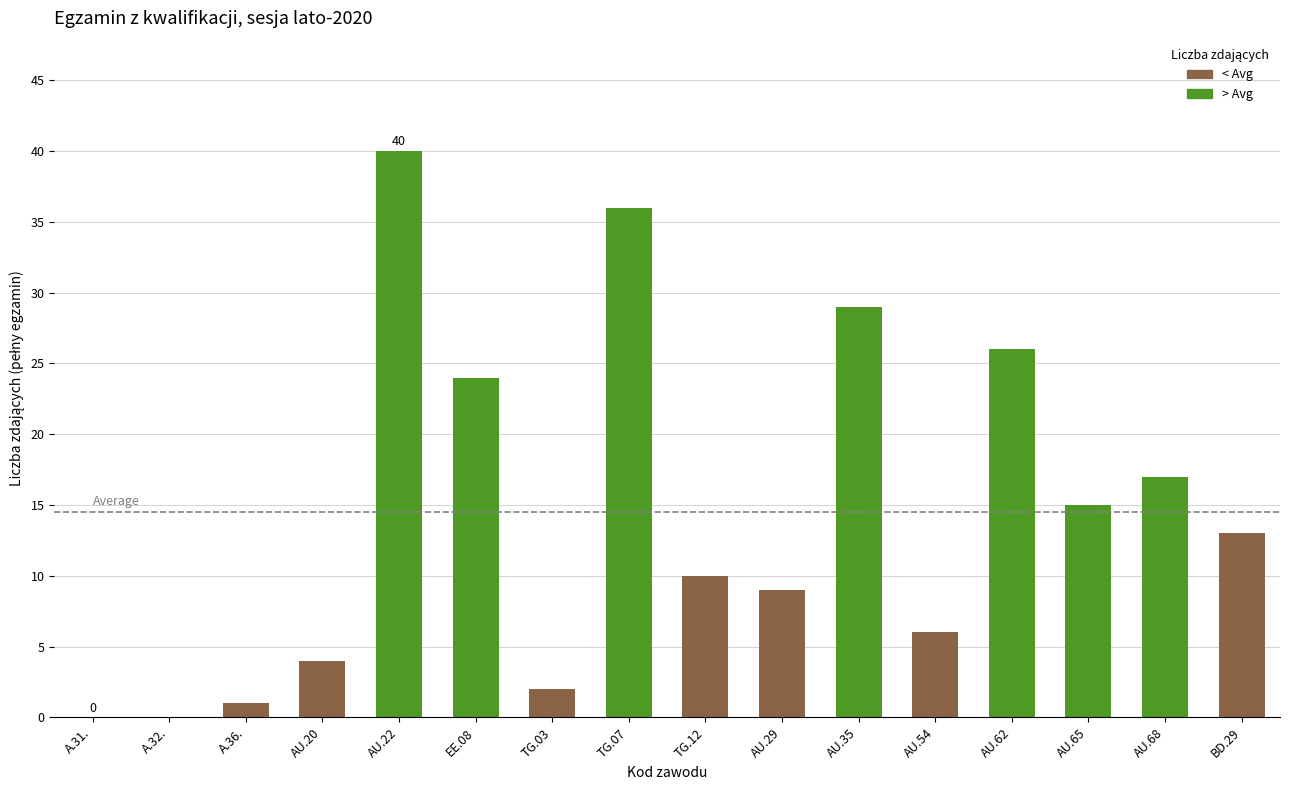

What is the difference between the Przystąpili_pełny values at AU.62 and A.32.?

26